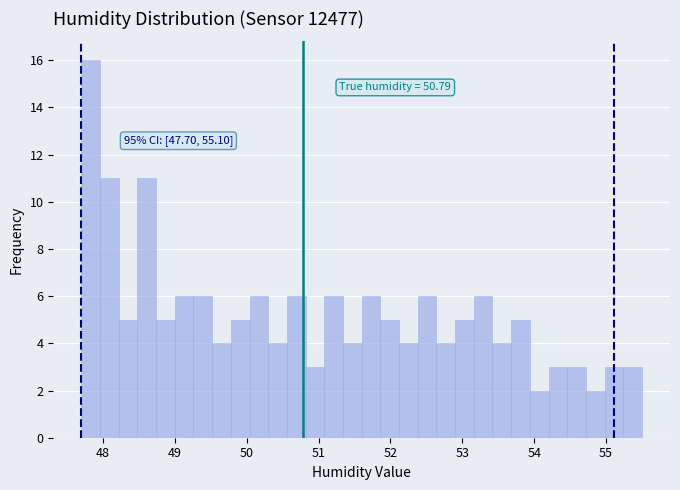

Read against the x-axis, roughly where is the centre of the tallest bar?

47.8